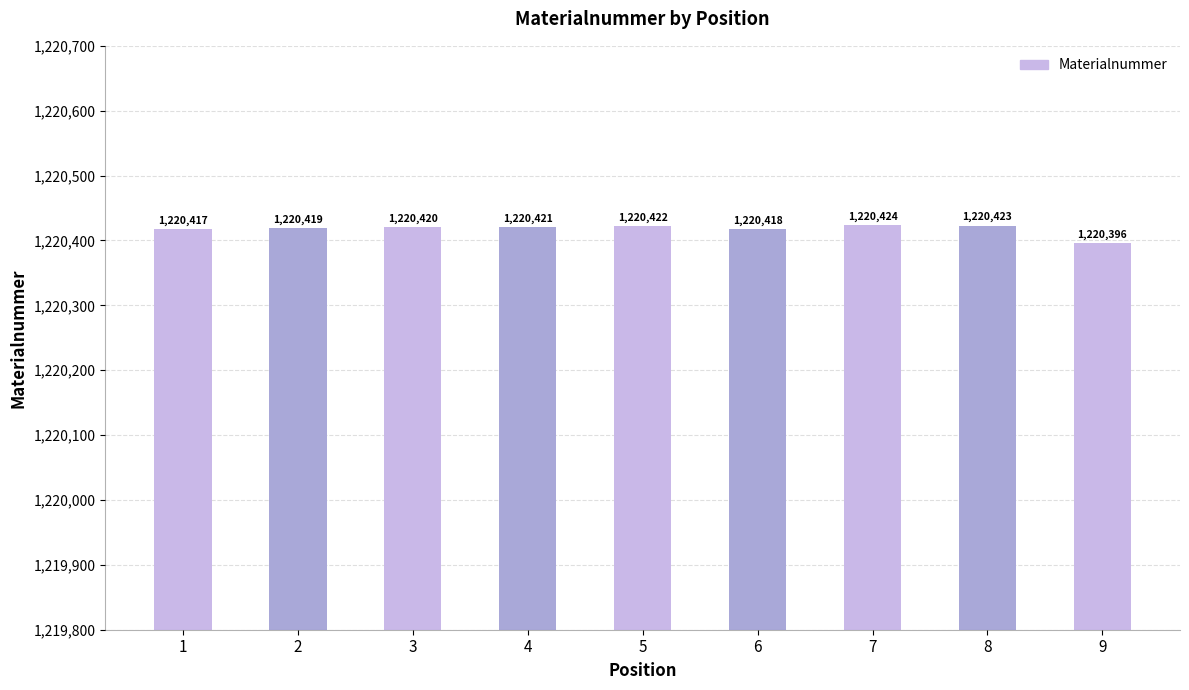

What is the approximate value at 3?

1220420